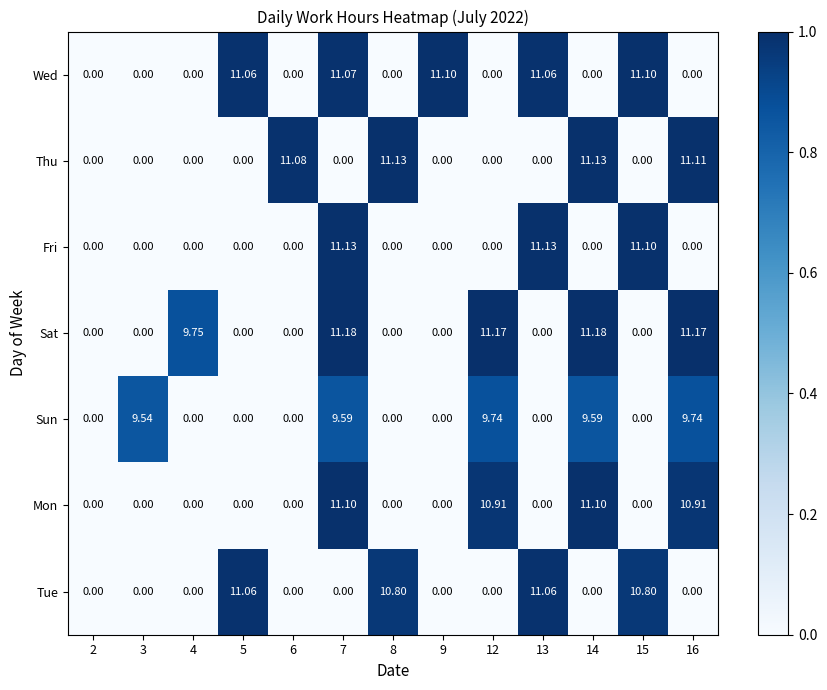

Which series has the widest spread of values?

Sat